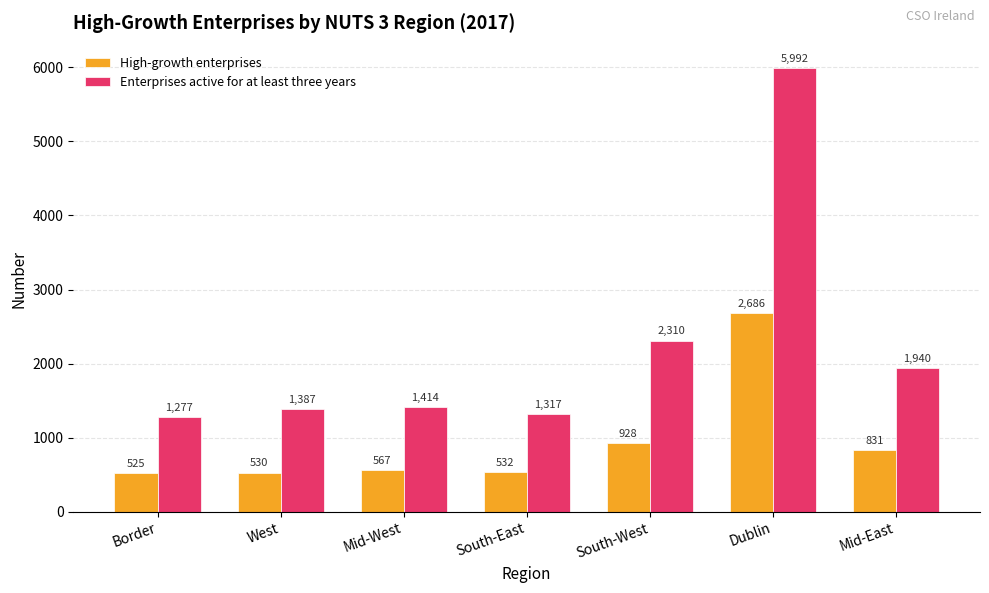

What is the difference between the second highest and minimum values in the High-growth enterprises series?

403